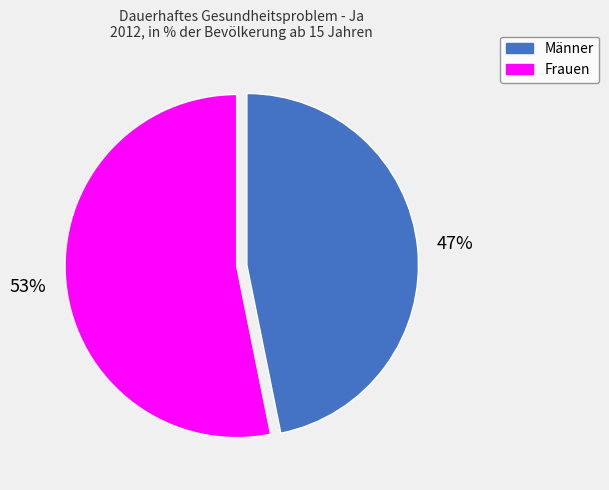

What is the ratio of the value at Männer to the value at Frauen?

0.9